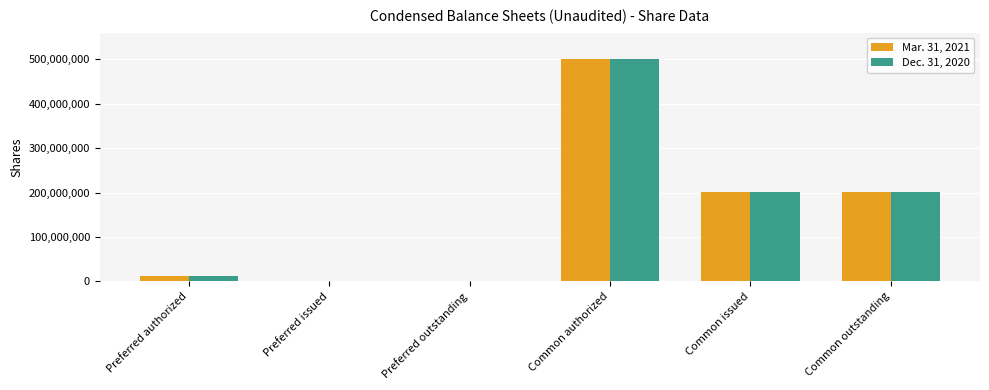

How many groups of bars are there?

6